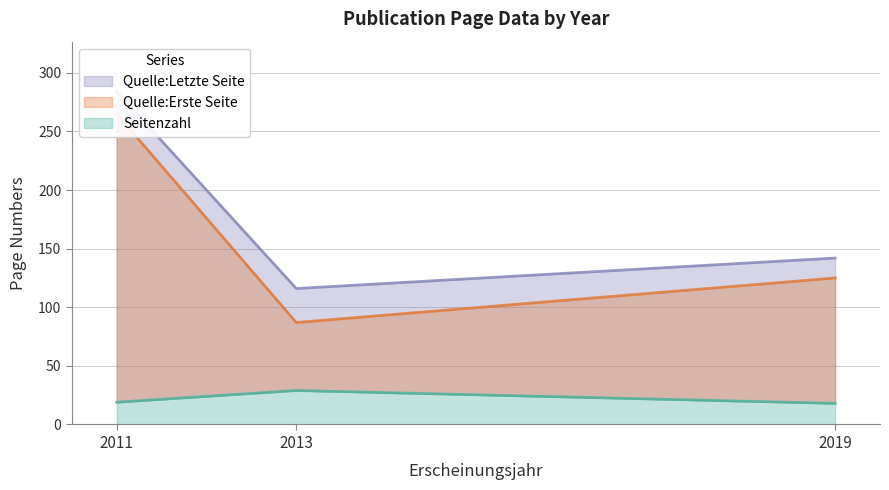

What is the highest value of the Quelle:Erste Seite series?

265